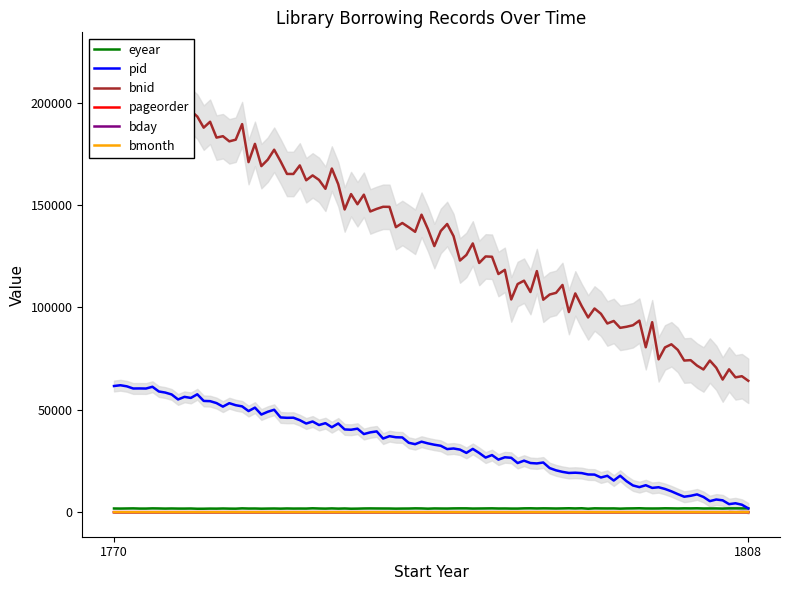

What is the difference between the maximum and minimum values in the bnid series?

148498